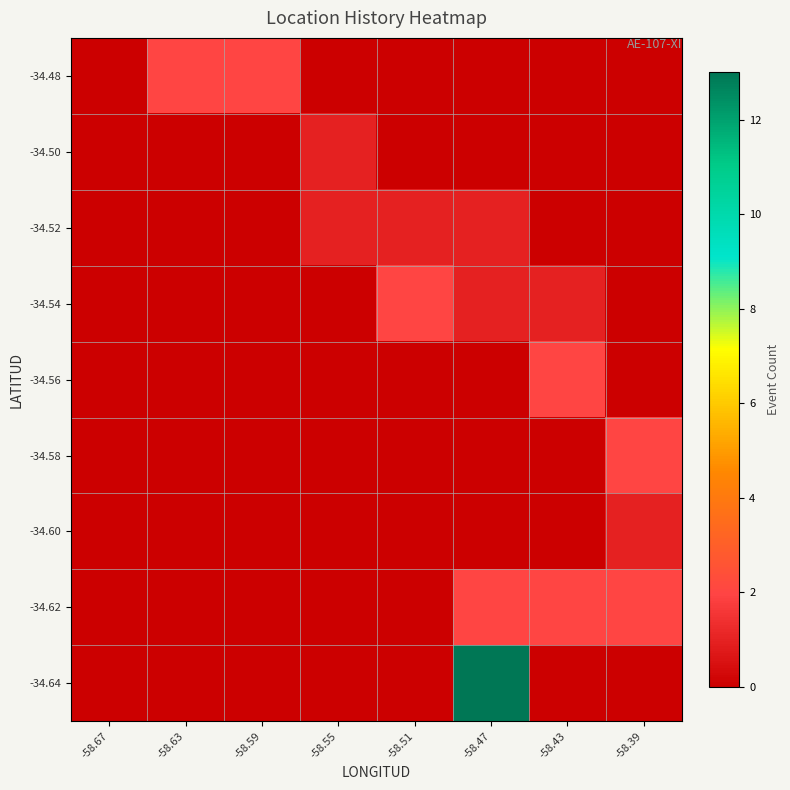

Reading right to left, what are all the values shown in this chart?

-34.48: -58.39=0	-58.43=0	-58.47=0	-58.51=0	-58.55=0	-58.59=2	-58.63=2	-58.67=0
-34.50: -58.39=0	-58.43=0	-58.47=0	-58.51=0	-58.55=1	-58.59=0	-58.63=0	-58.67=0
-34.52: -58.39=0	-58.43=0	-58.47=1	-58.51=1	-58.55=1	-58.59=0	-58.63=0	-58.67=0
-34.54: -58.39=0	-58.43=1	-58.47=1	-58.51=2	-58.55=0	-58.59=0	-58.63=0	-58.67=0
-34.56: -58.39=0	-58.43=2	-58.47=0	-58.51=0	-58.55=0	-58.59=0	-58.63=0	-58.67=0
-34.58: -58.39=2	-58.43=0	-58.47=0	-58.51=0	-58.55=0	-58.59=0	-58.63=0	-58.67=0
-34.60: -58.39=1	-58.43=0	-58.47=0	-58.51=0	-58.55=0	-58.59=0	-58.63=0	-58.67=0
-34.62: -58.39=2	-58.43=2	-58.47=2	-58.51=0	-58.55=0	-58.59=0	-58.63=0	-58.67=0
-34.64: -58.39=0	-58.43=0	-58.47=13	-58.51=0	-58.55=0	-58.59=0	-58.63=0	-58.67=0